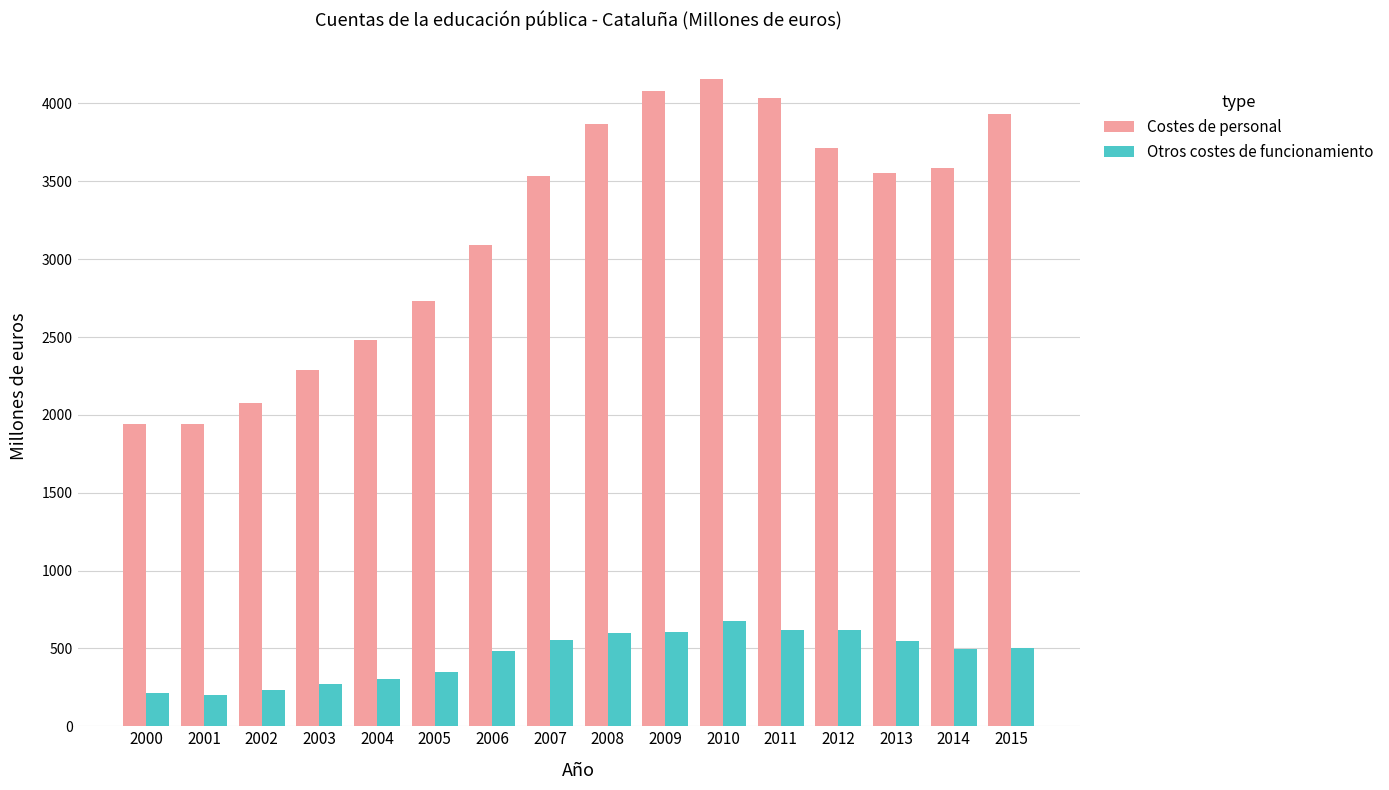

What is the highest value of the Costes de personal series?

4156.6